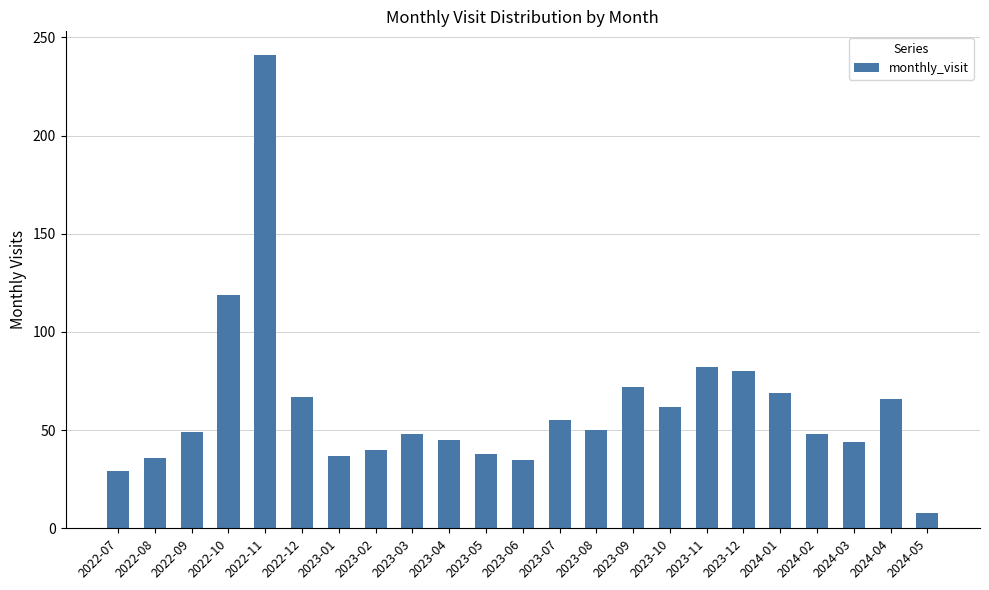

What is the ratio of the value at 2022-07 to the value at 2023-01?

0.8